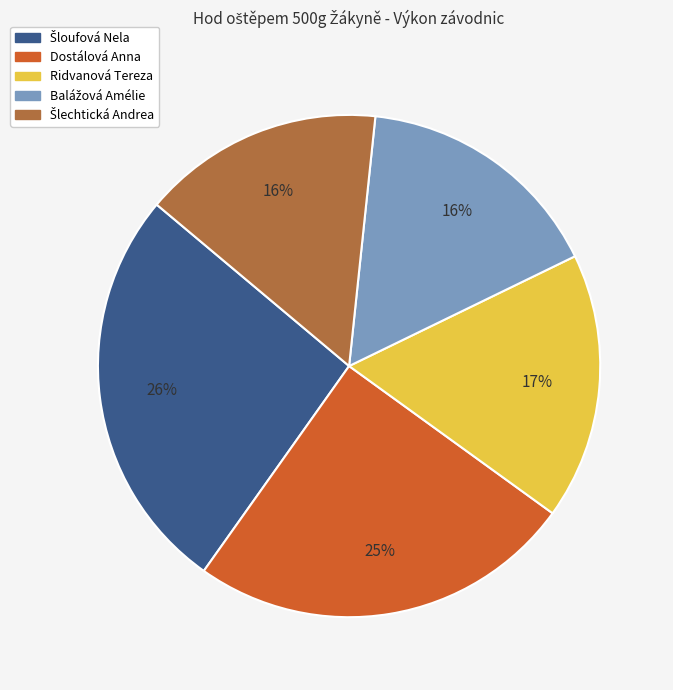

What percentage is the Dostálová Anna slice, to the nearest percent?

25%